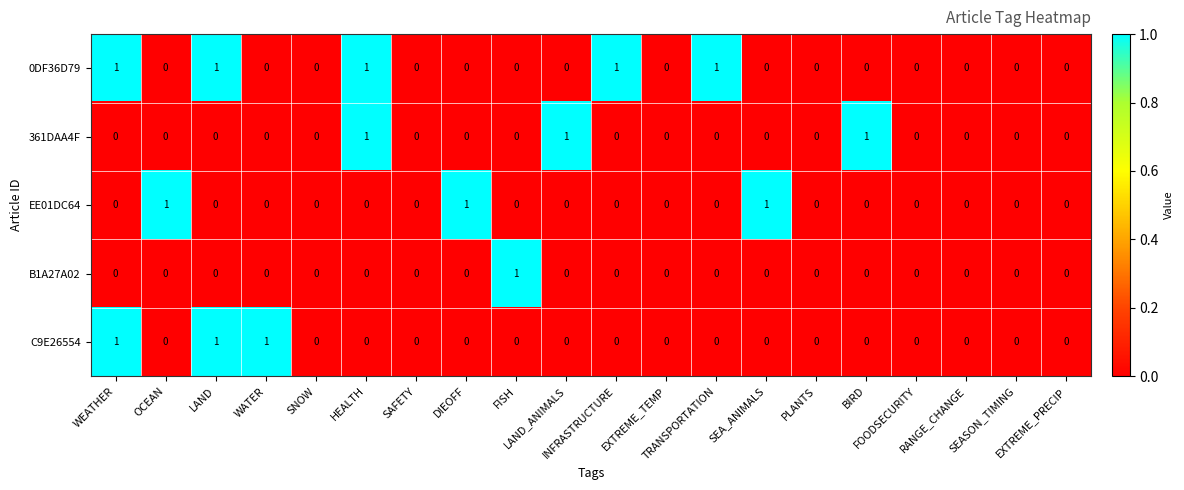

Which series has the largest total across all categories?

0DF36D79